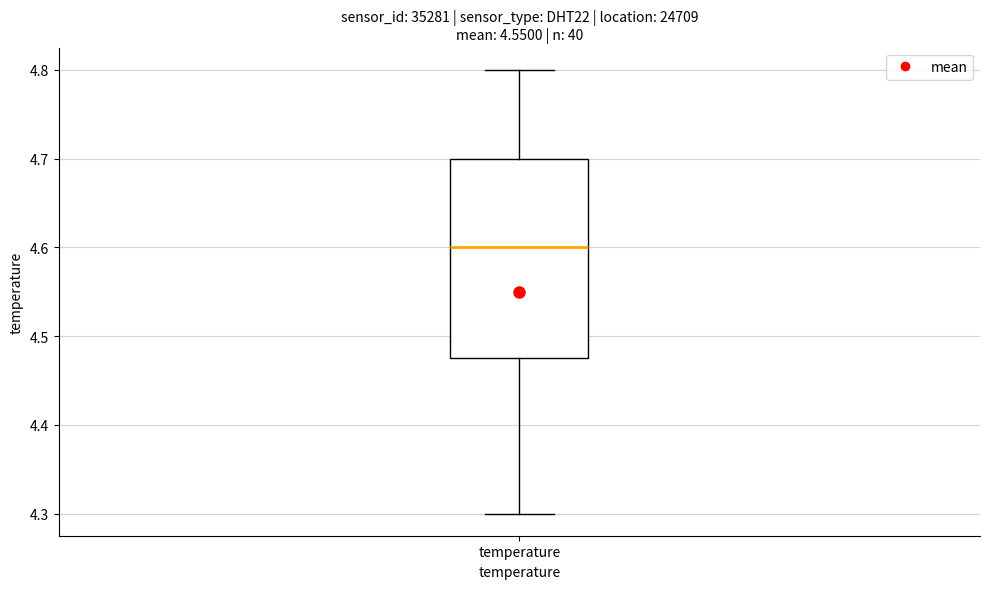

Where is the lower edge of the box for temperature on the y-axis? The values are not printed on the chart, so give them approximately, as read against the axis.

4.48